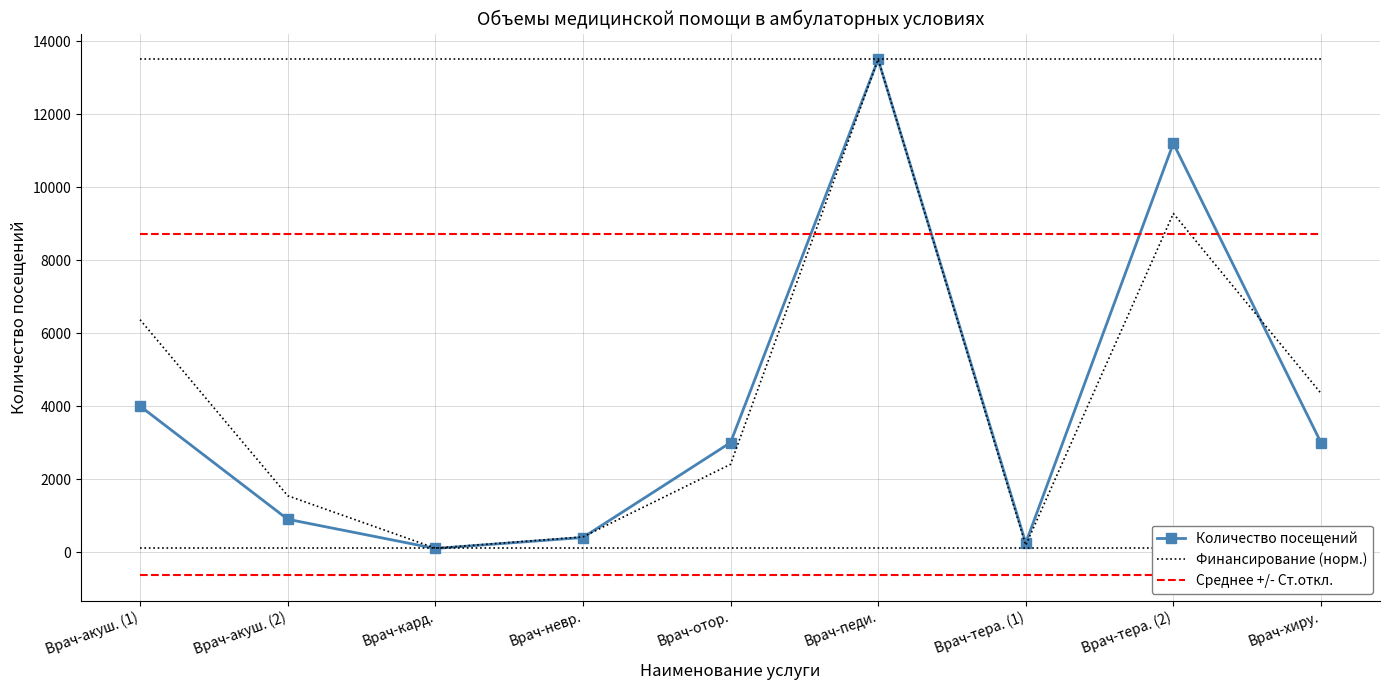

Is the value of Финансирование (норм.) at Врач-акуш. (2) greater than the value of Среднее +/- Ст.откл. at Врач-тера. (2)?

No